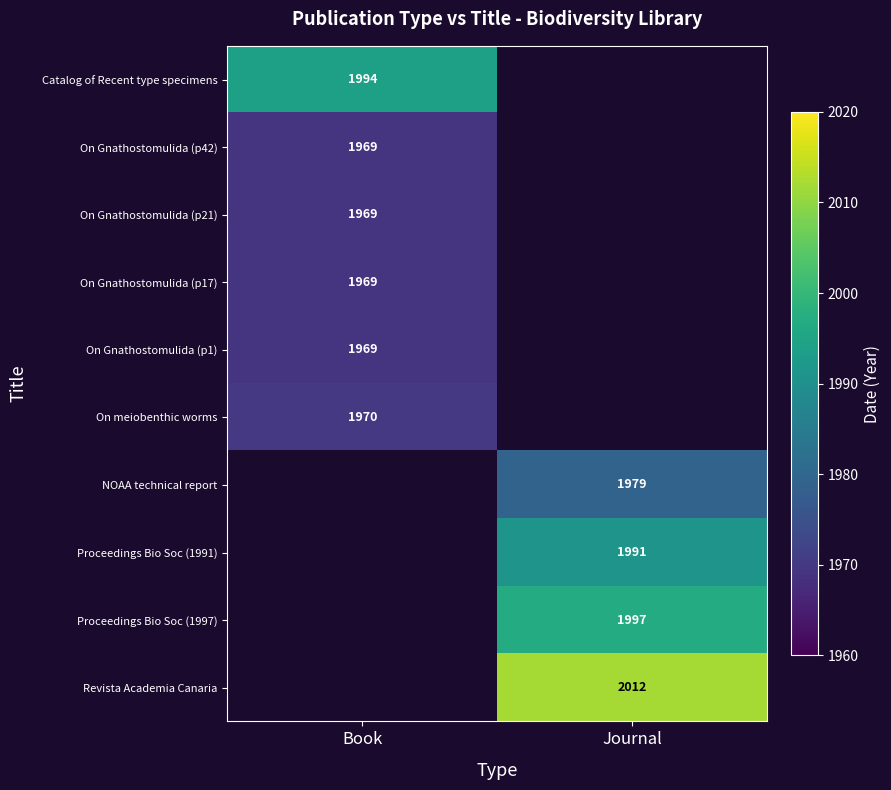

True or false: NOAA technical report has a value of 2700 at Journal.

False